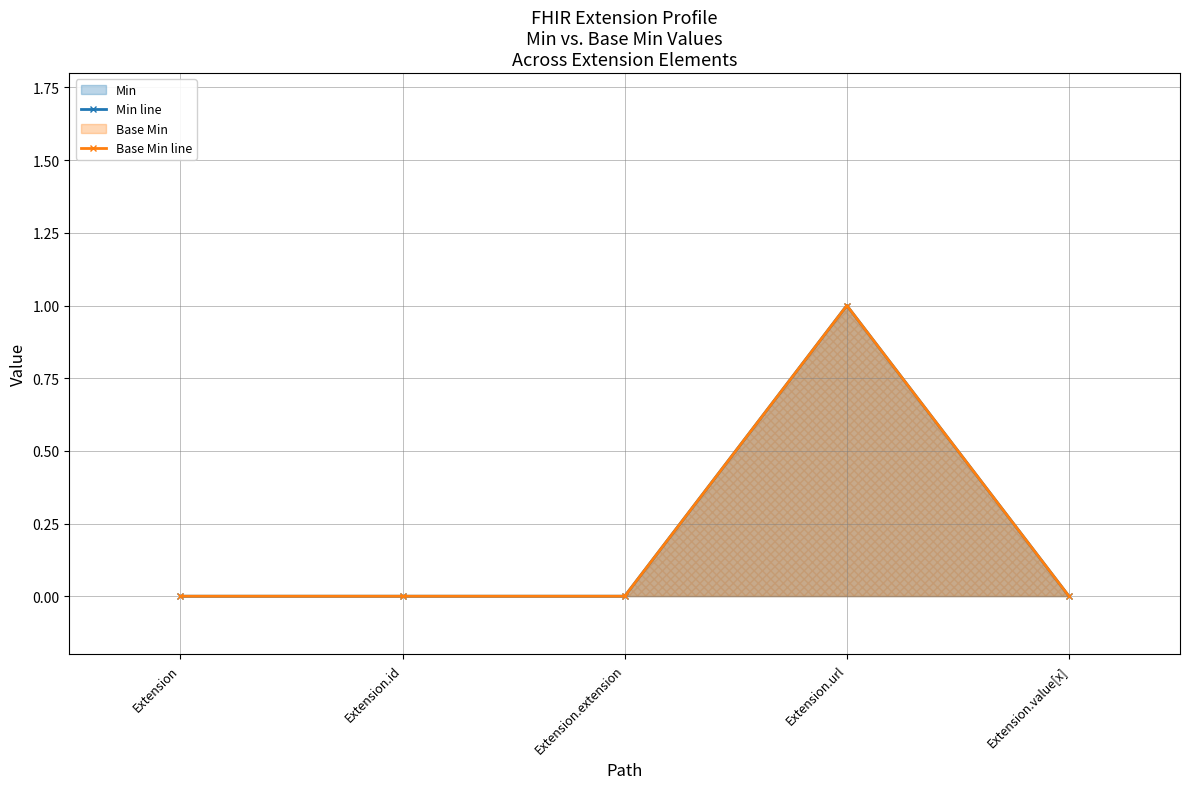

True or false: Base Min line and Min line intersect in this chart.

False